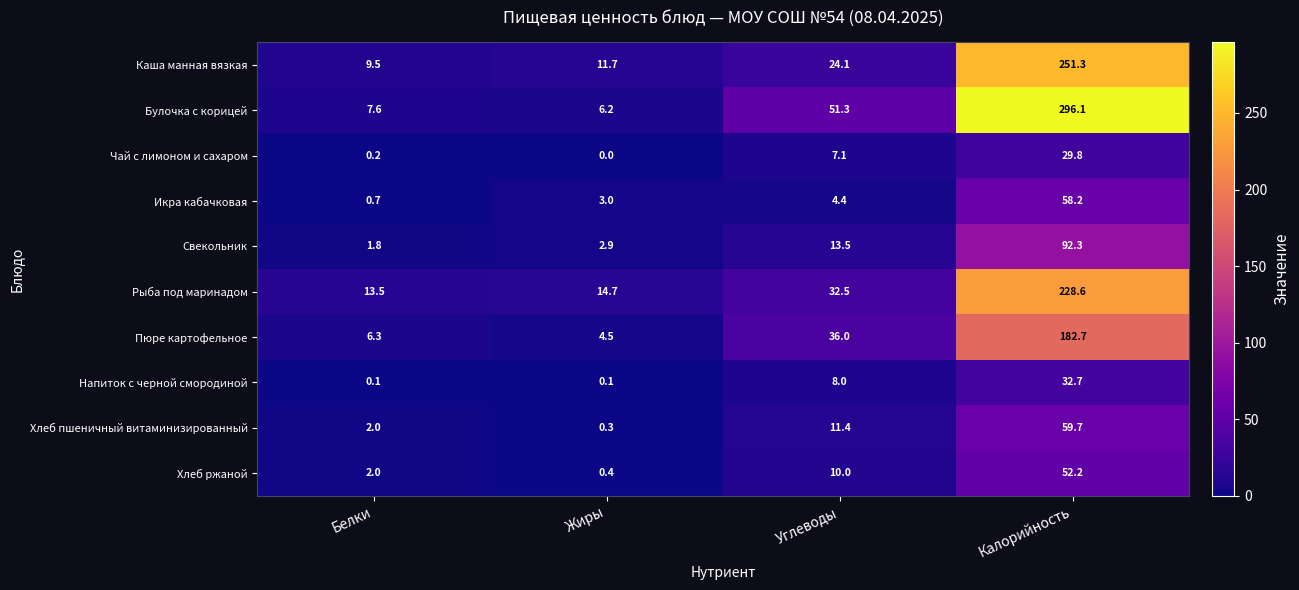

What is the total value across all series at Углеводы?

198.3